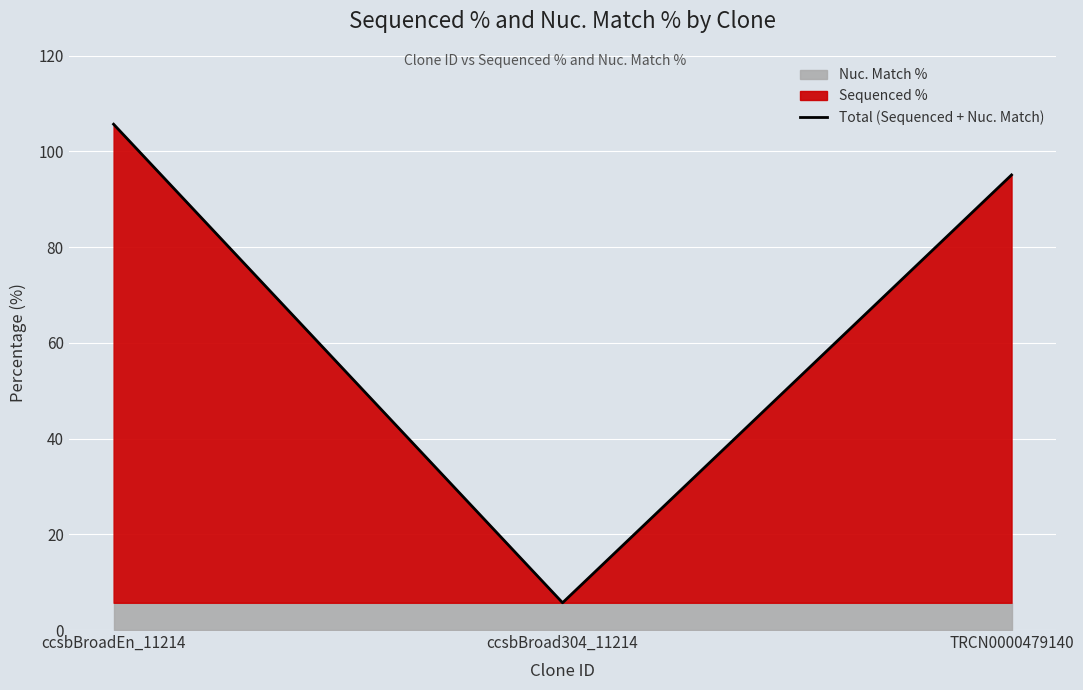

What is the difference between the values at ccsbBroadEn_11214 and TRCN0000479140?

10.6